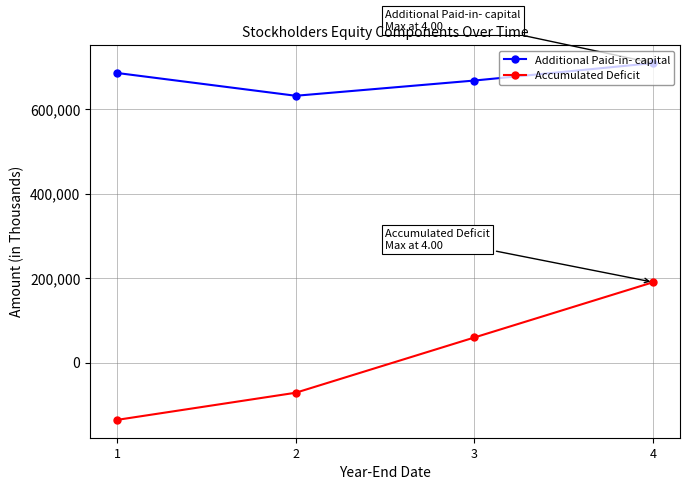

What is the spread (max minus min) of values at 1?

820941